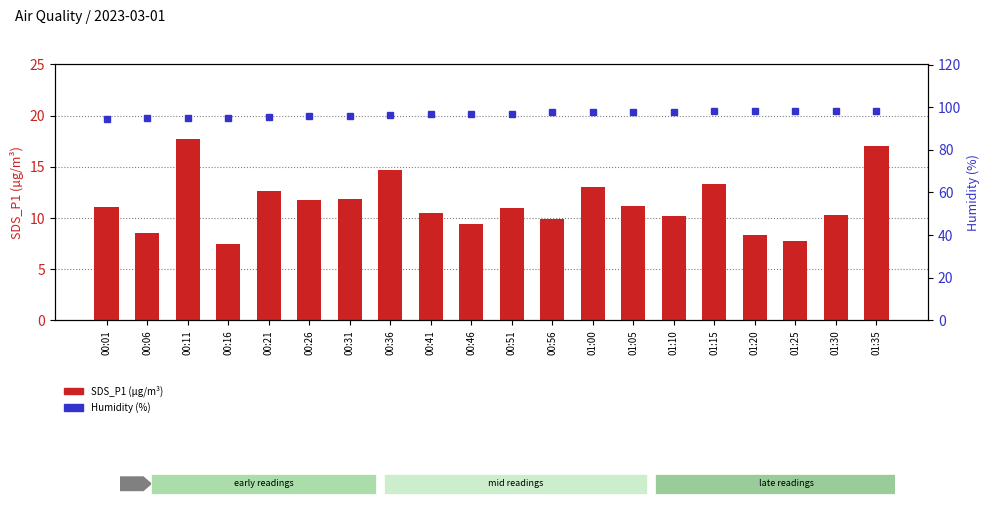

List the series in order of their overall mean, lowest first.

SDS_P1, Humidity